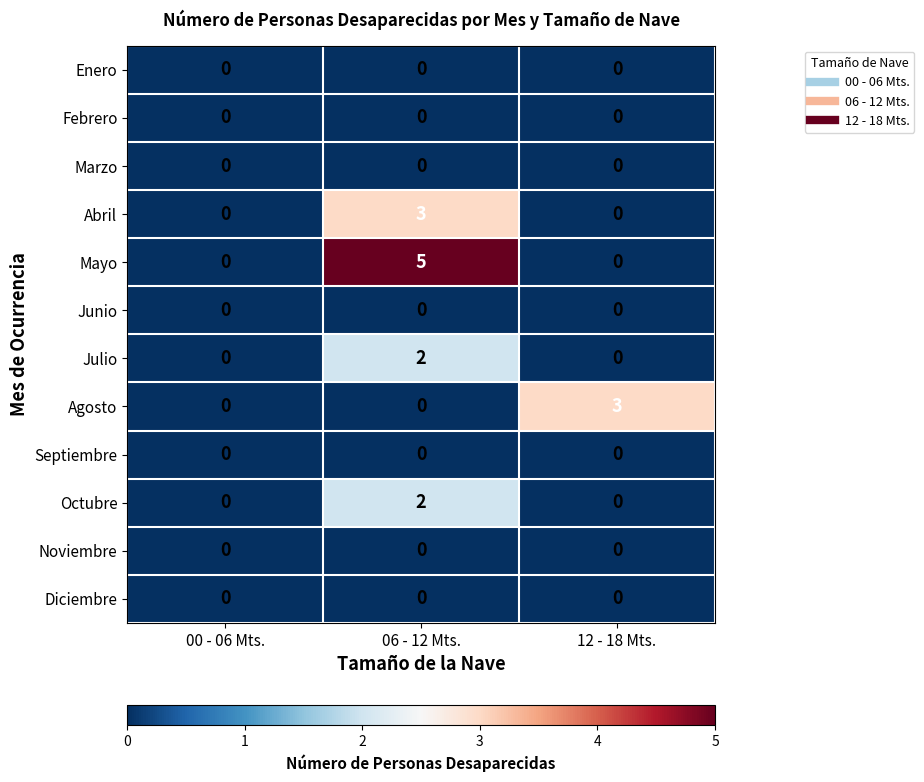

What is the difference between the maximum and second lowest values in the Abril series?

3